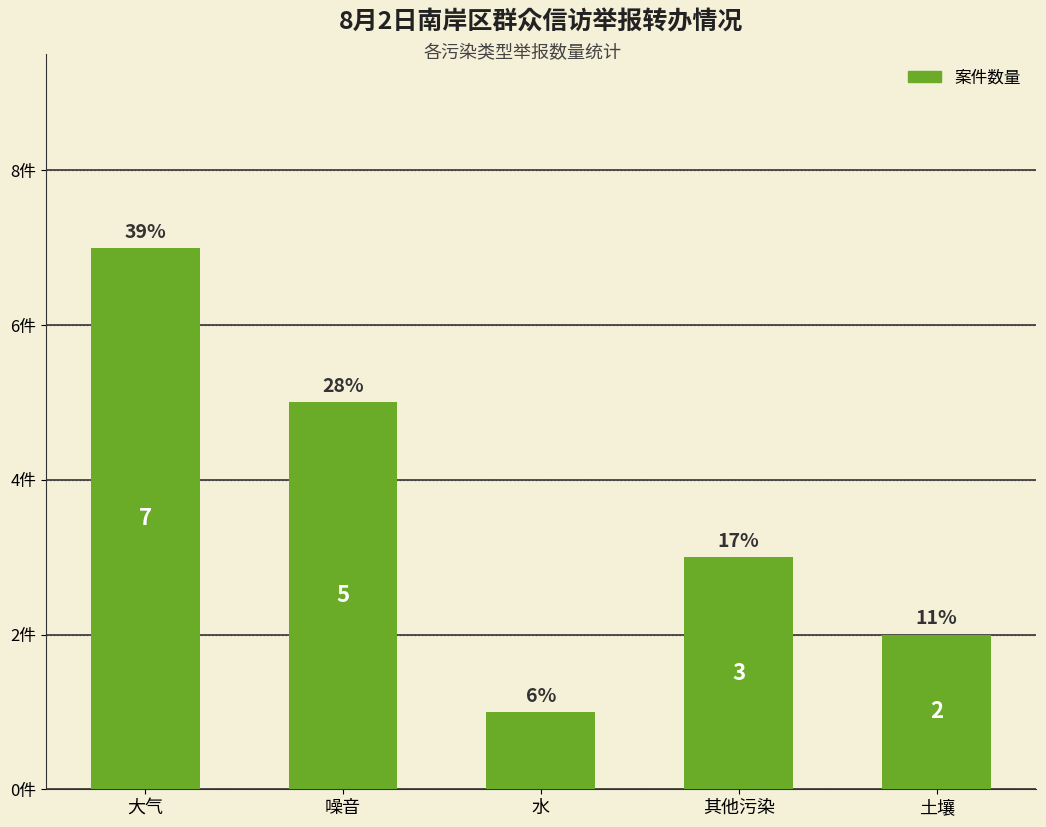

Which category has the lowest value across all series?

水